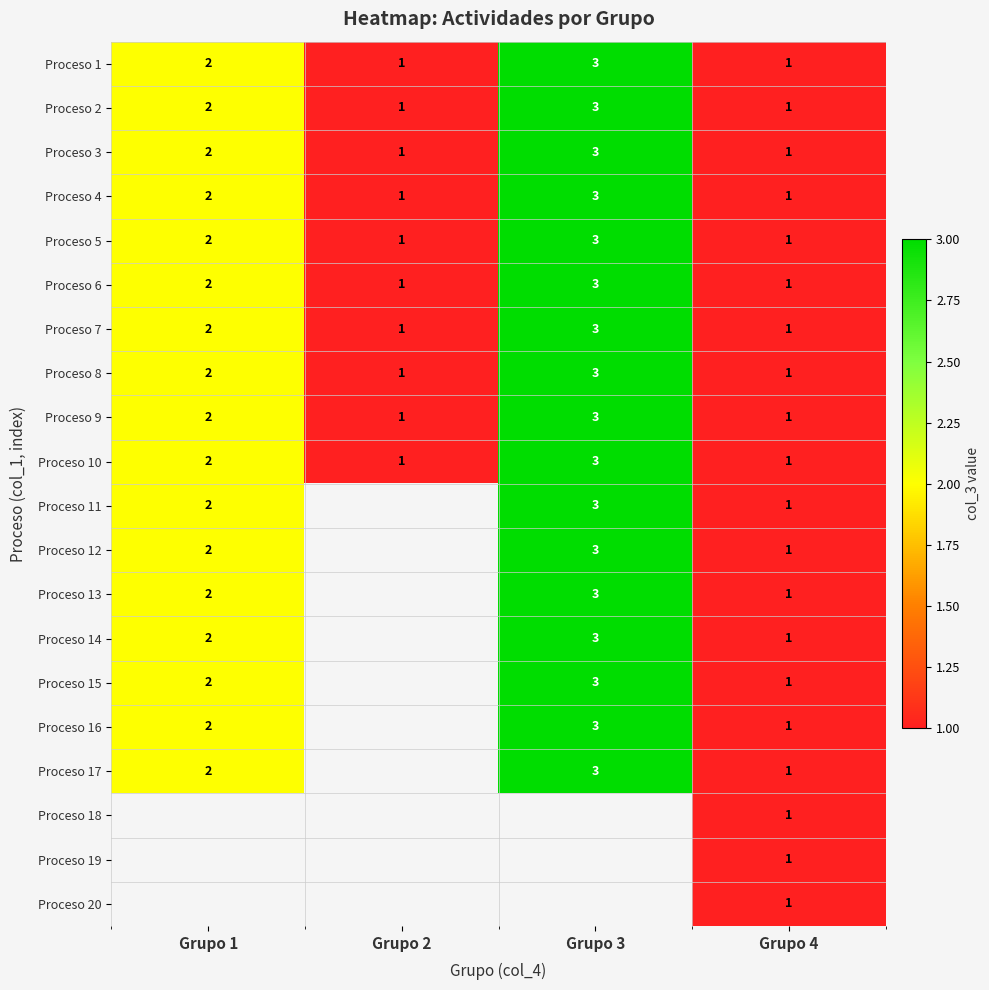

What is the sum of the Proceso 1 values at Grupo 2 and Grupo 1?

3